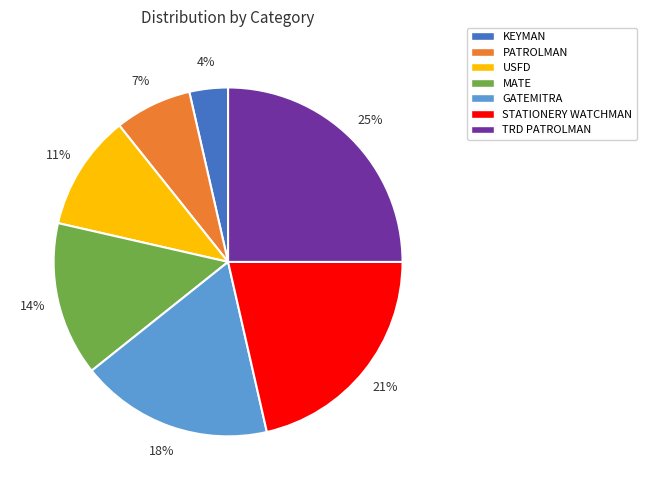

Which category has the biggest portion of the pie?

TRD PATROLMAN